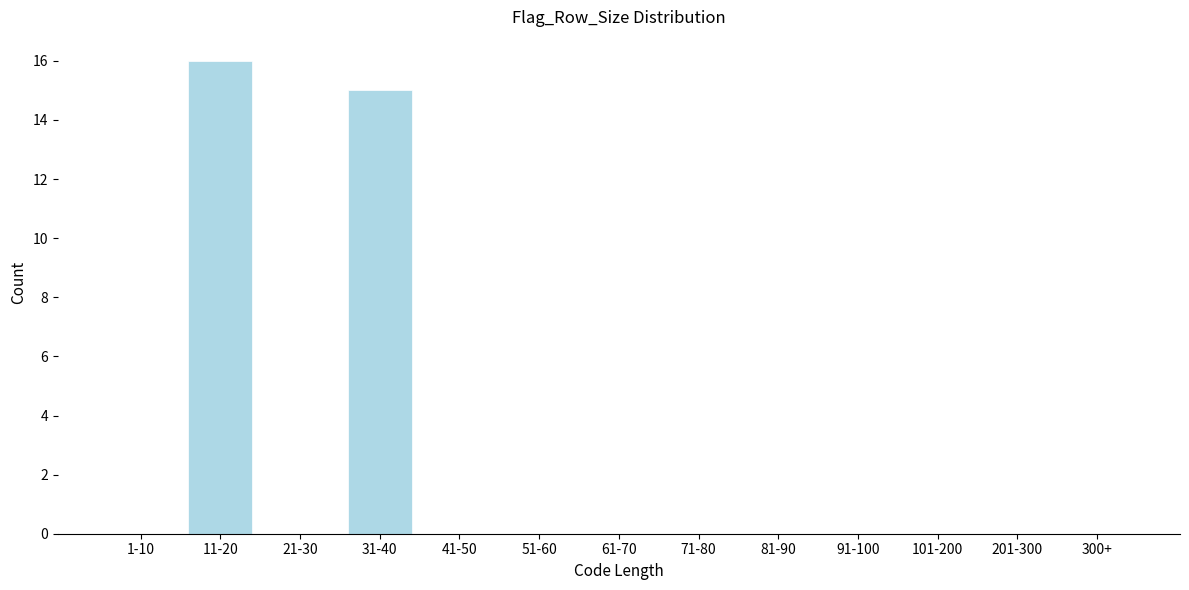

Reading right to left, transcribe all the data shown in this chart.

300+=0	201-300=0	101-200=0	91-100=0	81-90=0	71-80=0	61-70=0	51-60=0	41-50=0	31-40=15	21-30=0	11-20=16	1-10=0